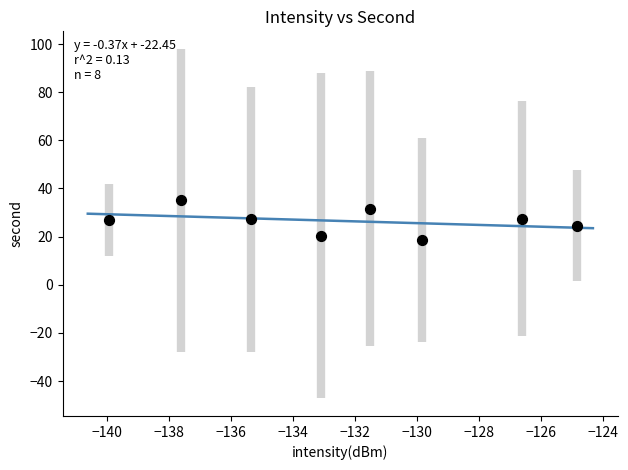

What is the average Y value?

26.5